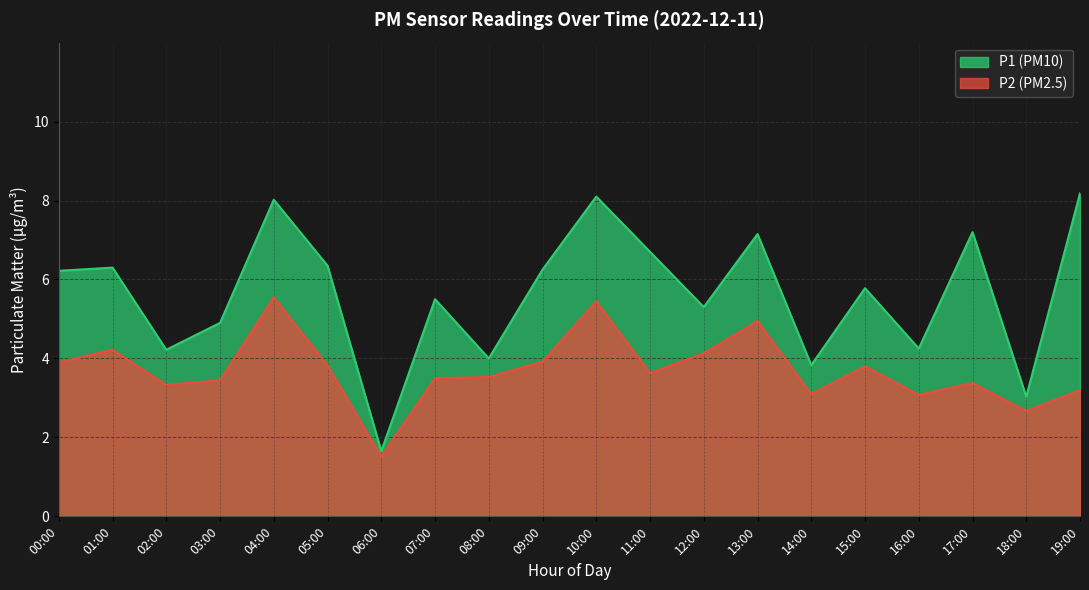

What value does the P1 series have at 06:00?

1.6